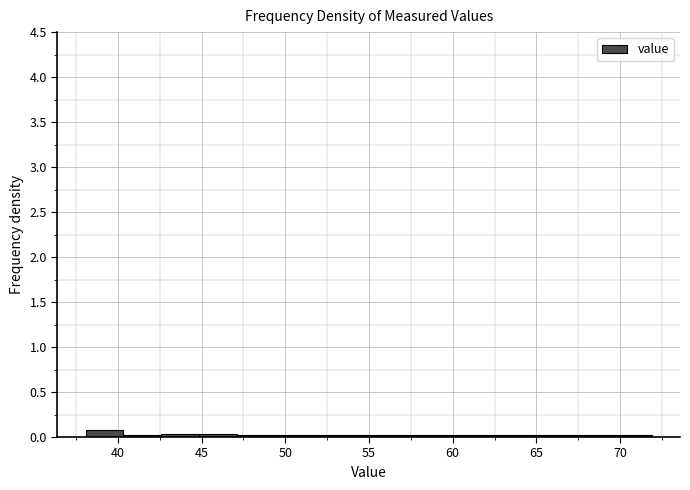

Reading left to right, transcribe this chart: for each bar, give the range it covers on the x-axis and its height. Neither the bar edges nor the heights are printed on the chart, so give them approximately, as read against the axes.

38.0 to 40.5: 0.10
40.5 to 42.5: under 0.05
42.5 to 45.0: under 0.05
45.0 to 47.0: under 0.05
47.0 to 49.5: under 0.05
49.5 to 51.5: under 0.05
51.5 to 54.0: under 0.05
54.0 to 56.0: under 0.05
56.0 to 58.5: under 0.05
58.5 to 60.5: under 0.05
60.5 to 63.0: under 0.05
63.0 to 65.0: under 0.05
65.0 to 67.5: under 0.05
67.5 to 69.5: under 0.05
69.5 to 72.0: under 0.05